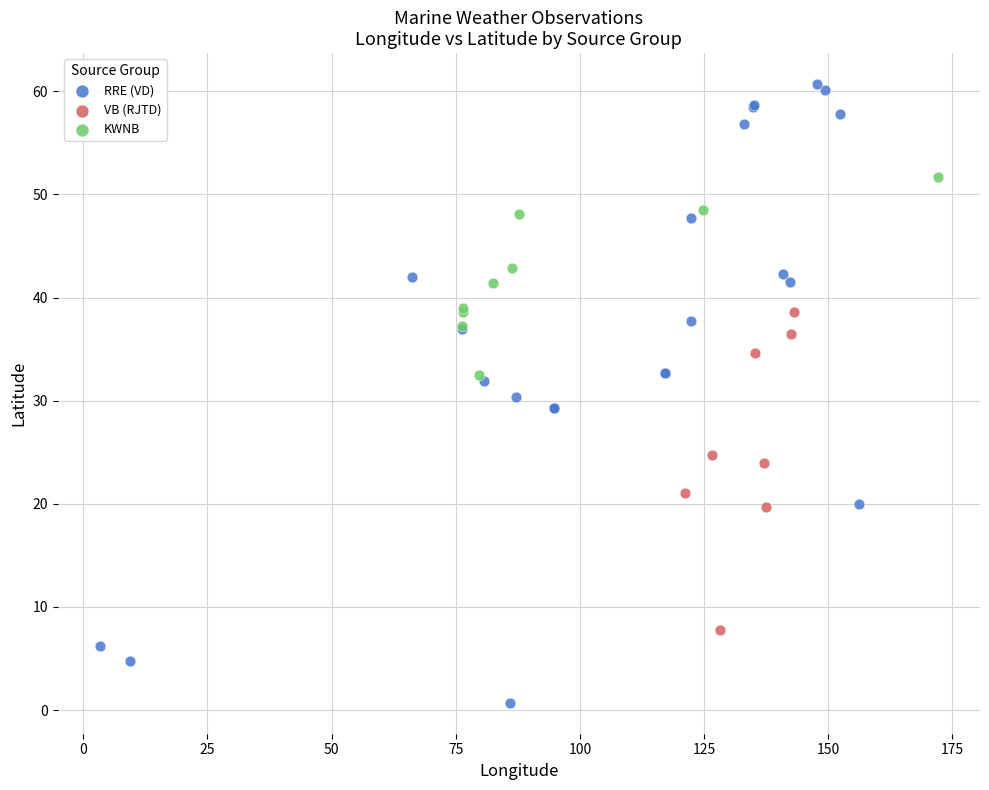

Which series has the largest Y range (max minus min)?

RRE (VD)